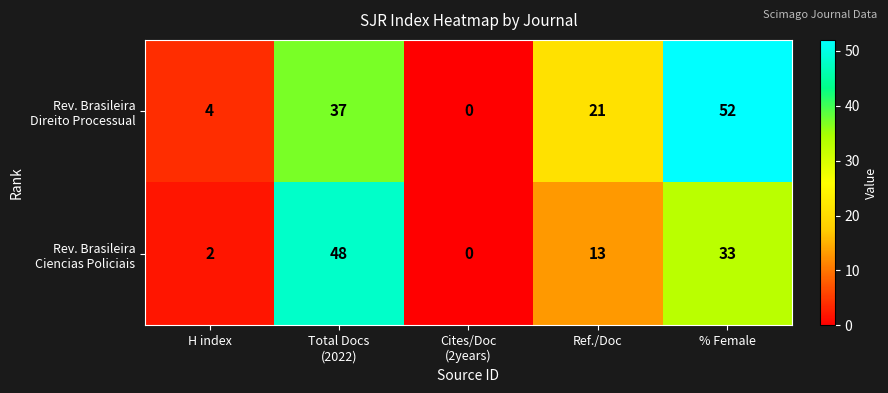

At which category does the chart reach its peak across all series?

% Female